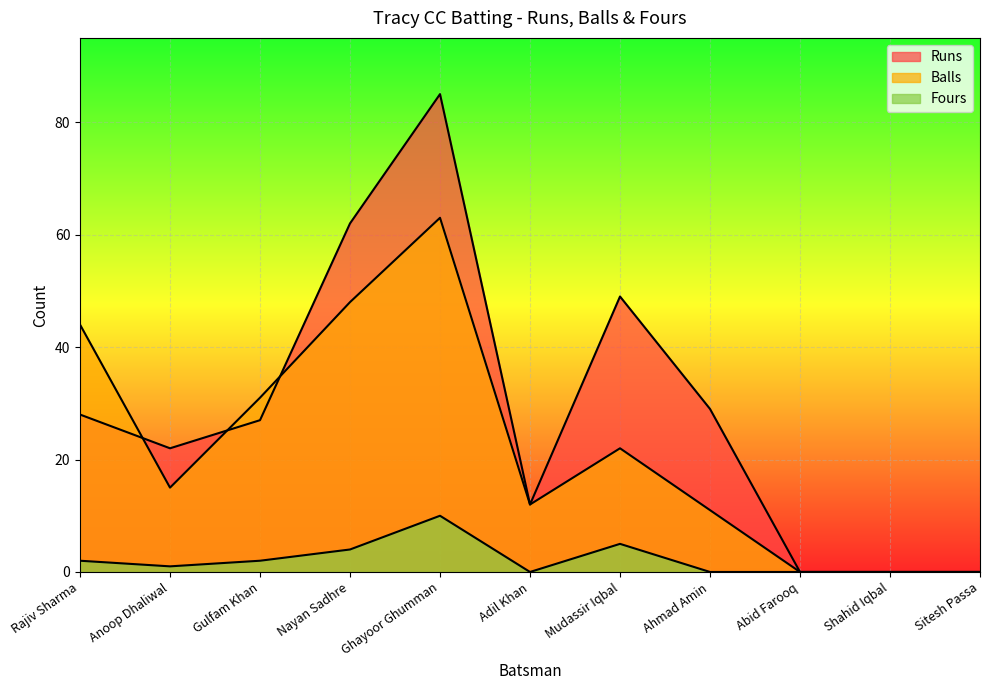

Does the chart display data point markers on the line(s)?

No